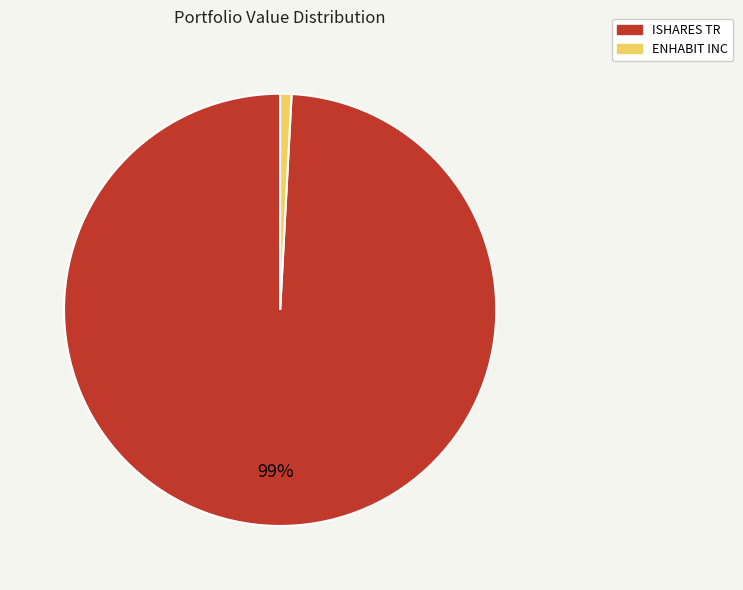

Which slice represents more than half of the pie?

ISHARES TR